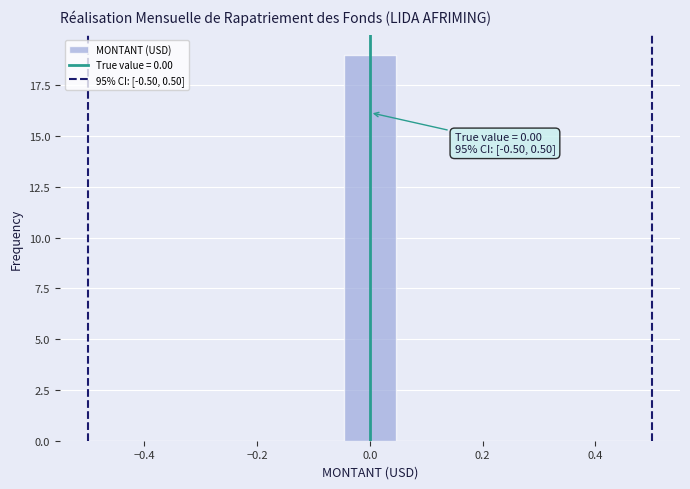

Which range on the x-axis has the tallest bar?

-0.04 to 0.04